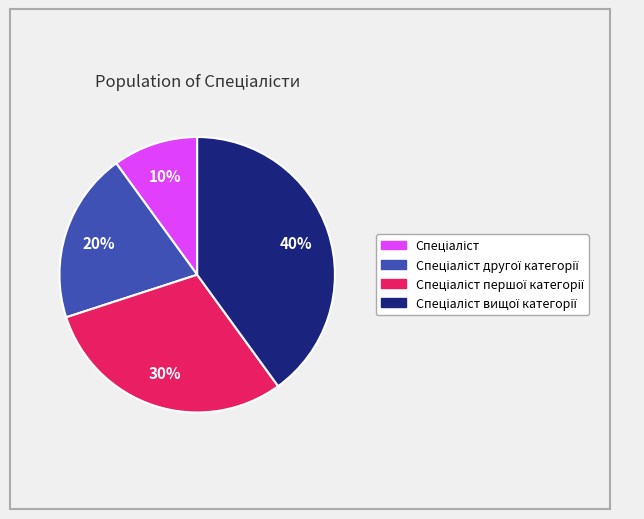

To the nearest percent, what is the difference between the largest and smallest slice percentages?

30%